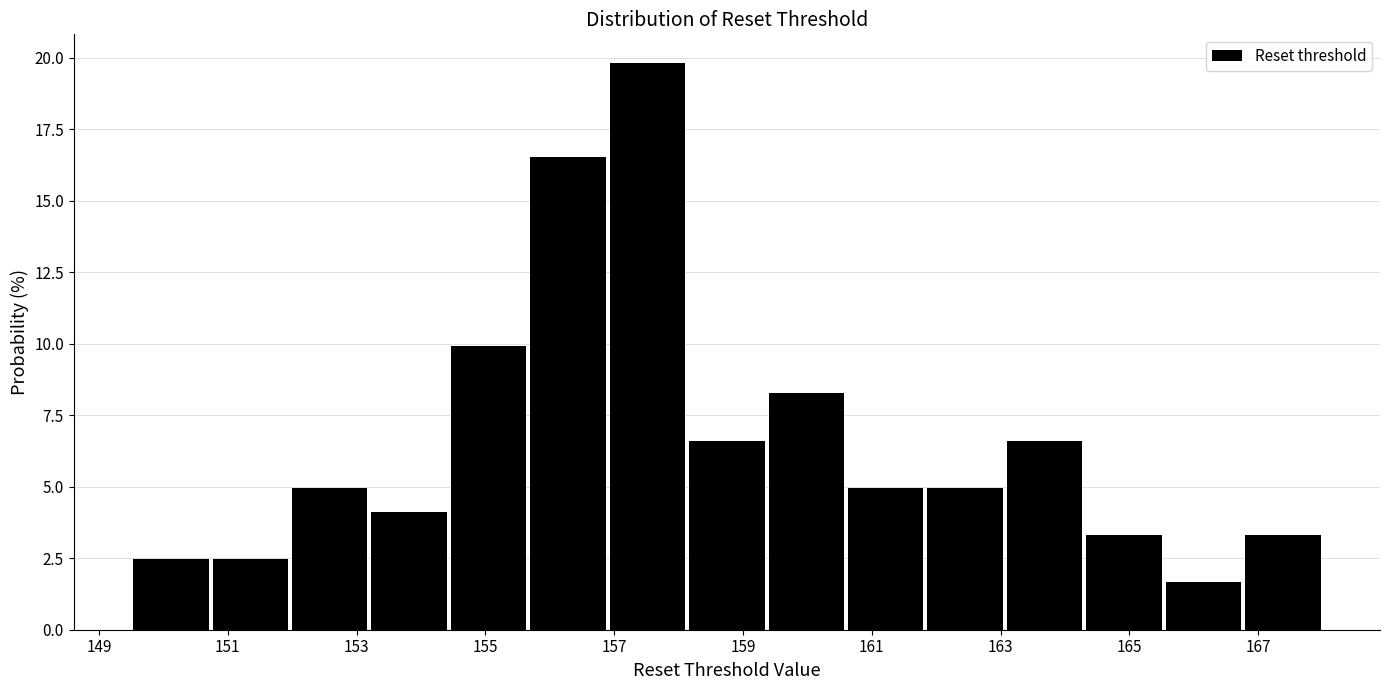

Which range on the x-axis has the tallest bar?

157.0 to 158.2